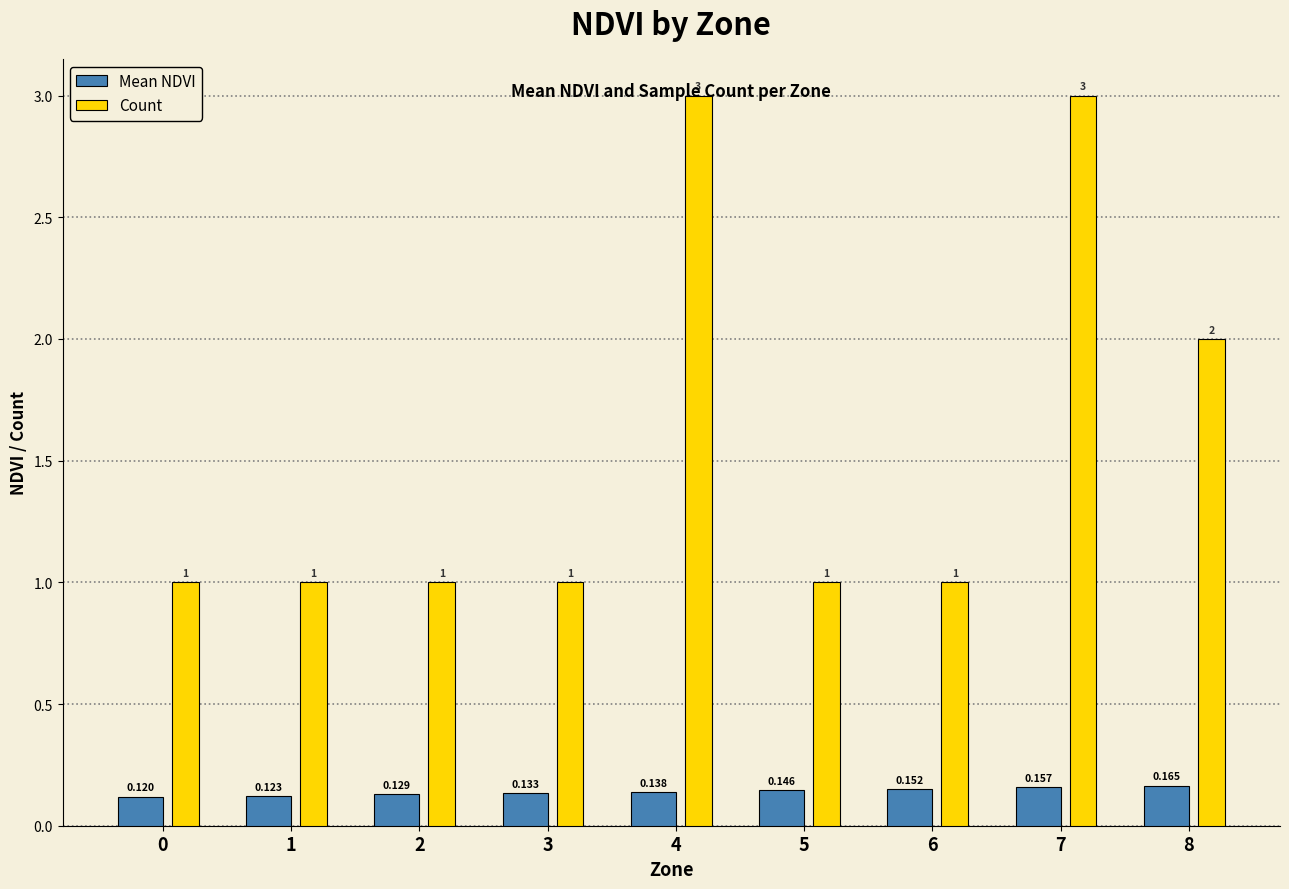

List the series in order of their overall mean, lowest first.

Mean NDVI, Count